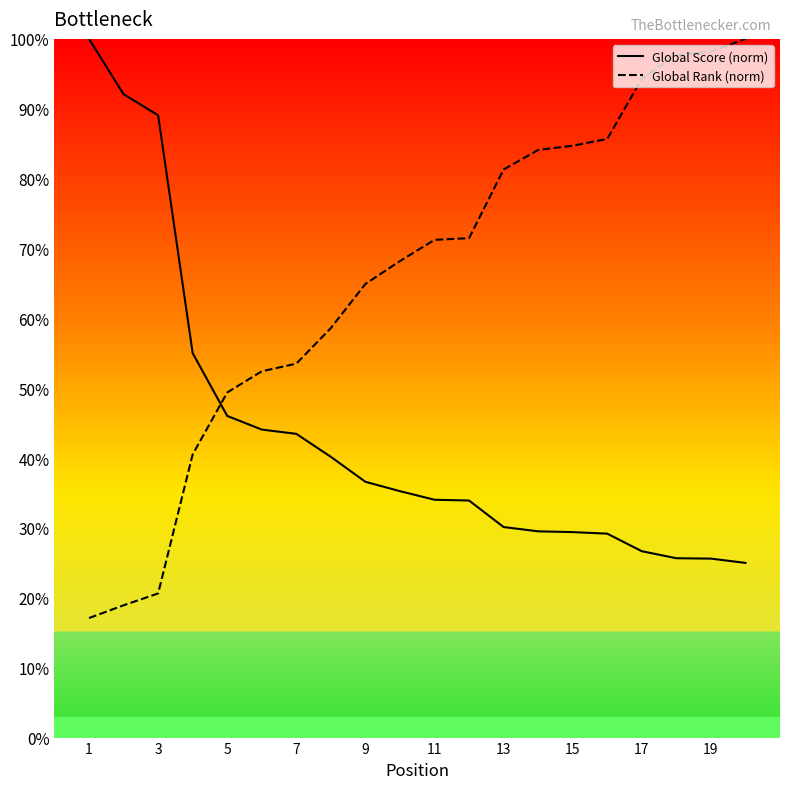

Which series ends up on top after the final intersection of Global Score (norm) and Global Rank (norm)?

Global Rank (norm)